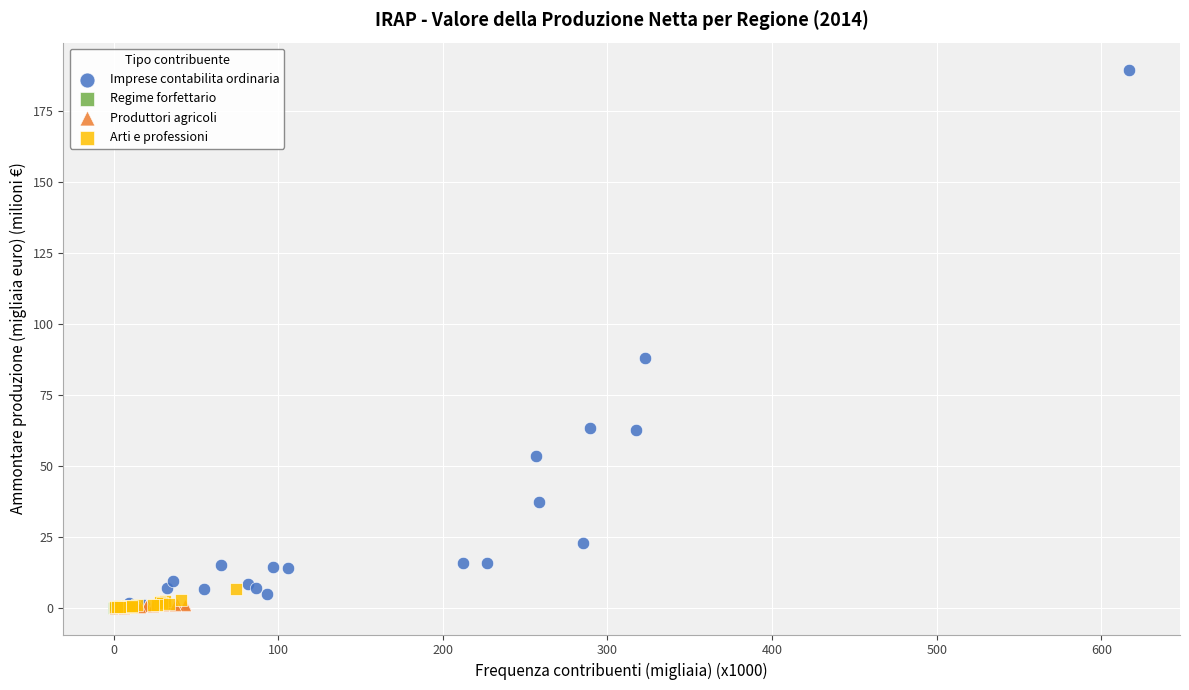

Which series contains the highest Y value?

Imprese contabilita ordinaria